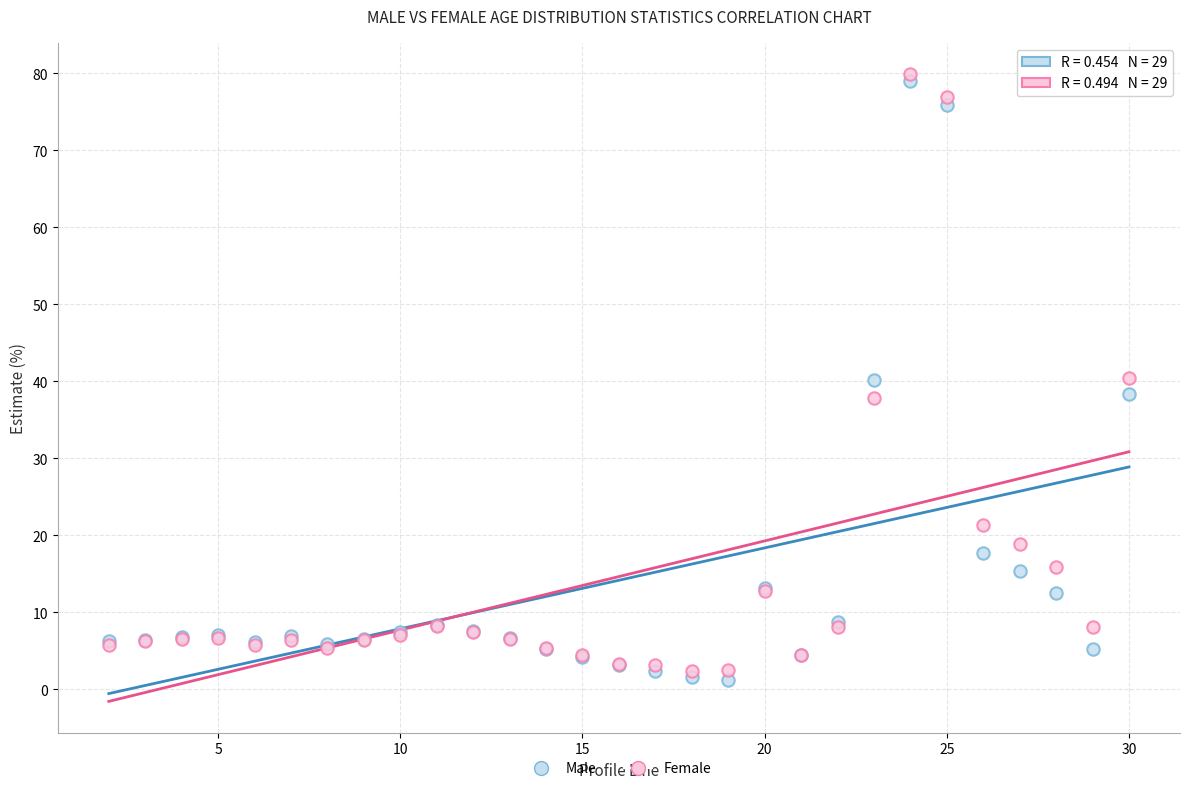

Which series reaches the minimum Y coordinate?

Male